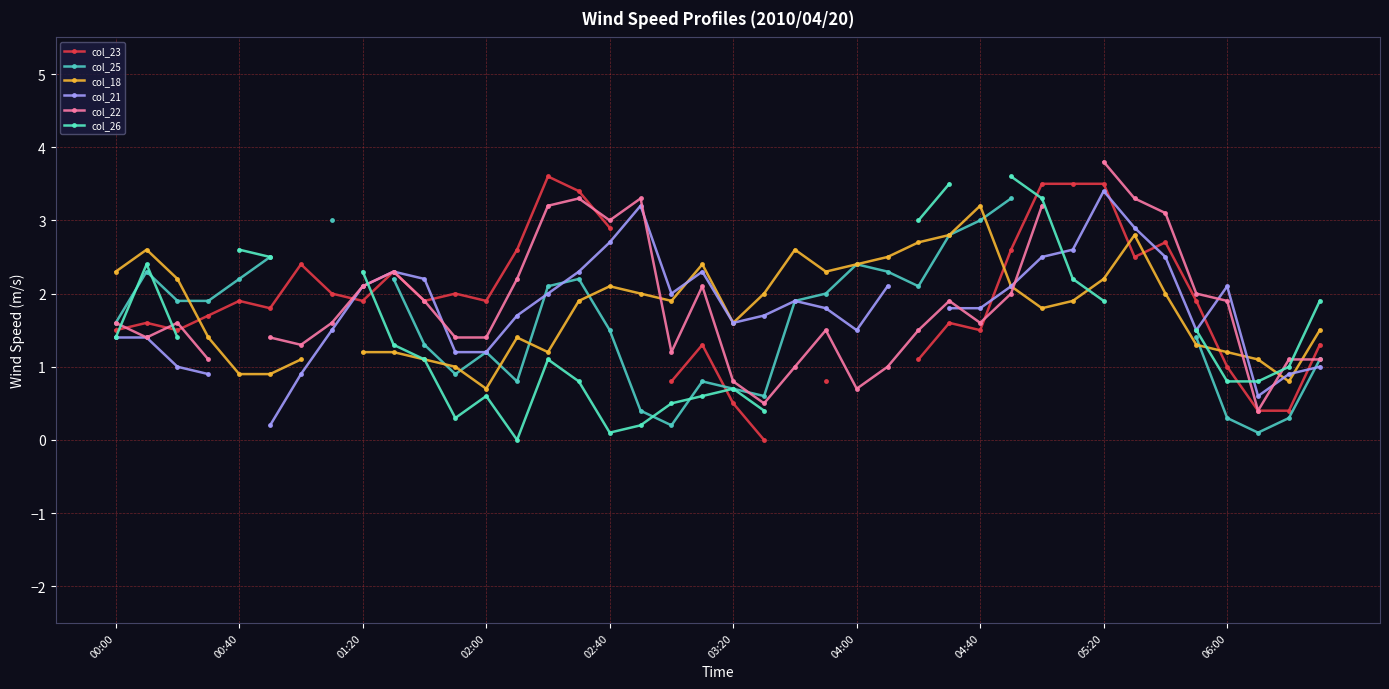

What is the greatest value displayed?

3.8